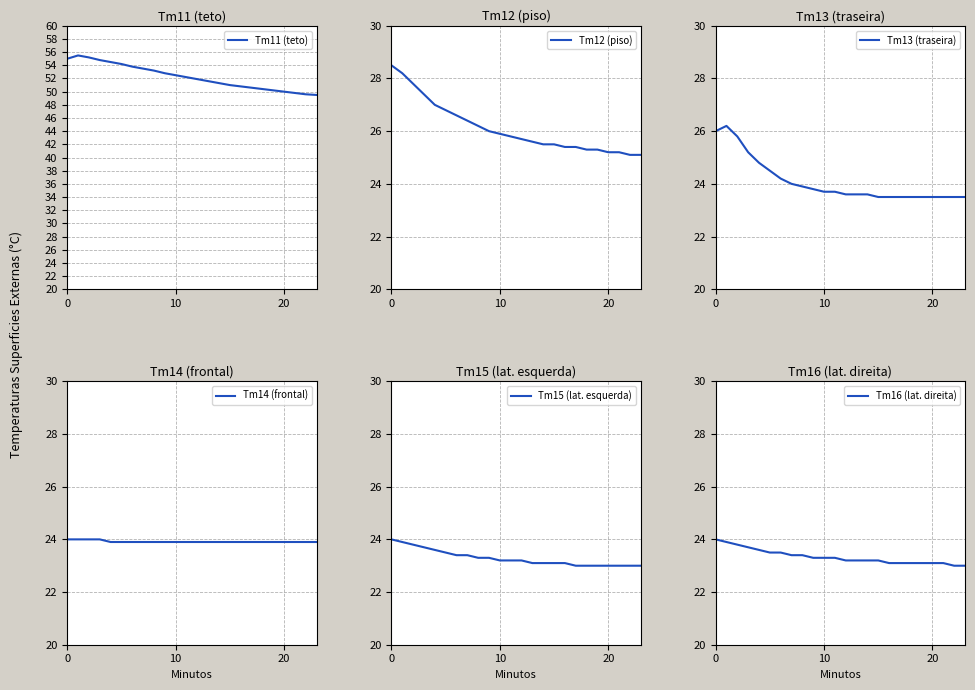

How many lines are shown in the chart?

6